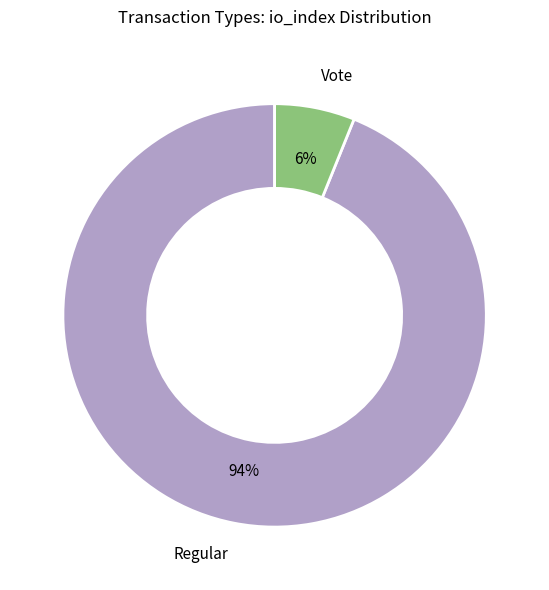

To the nearest percent, what is the average slice percentage?

50%